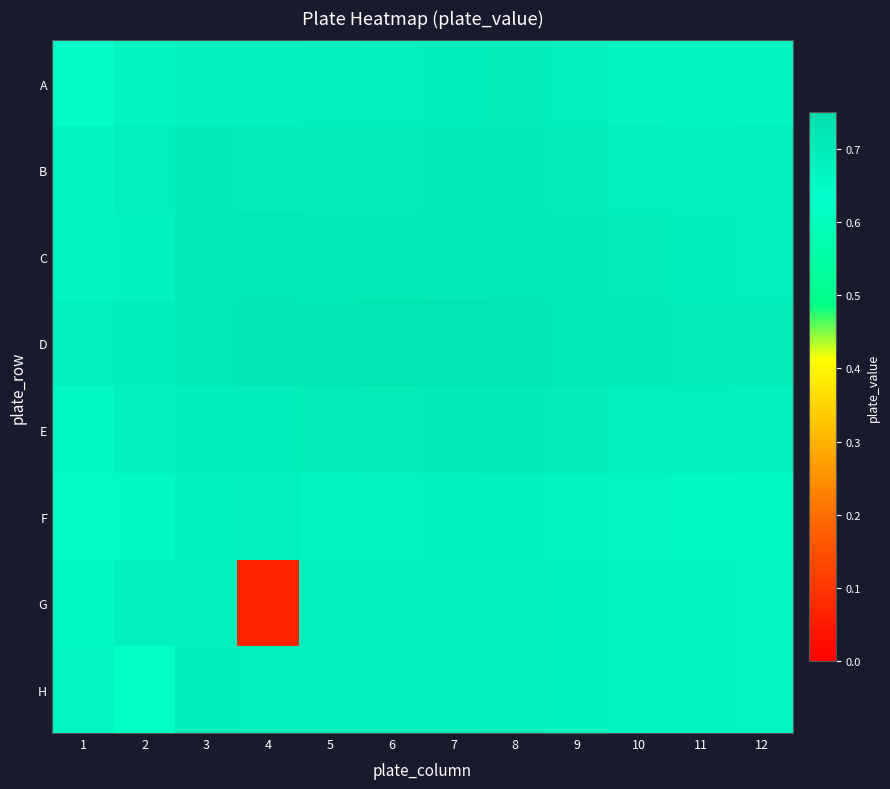

What is the total value across all series at 2?

5.4